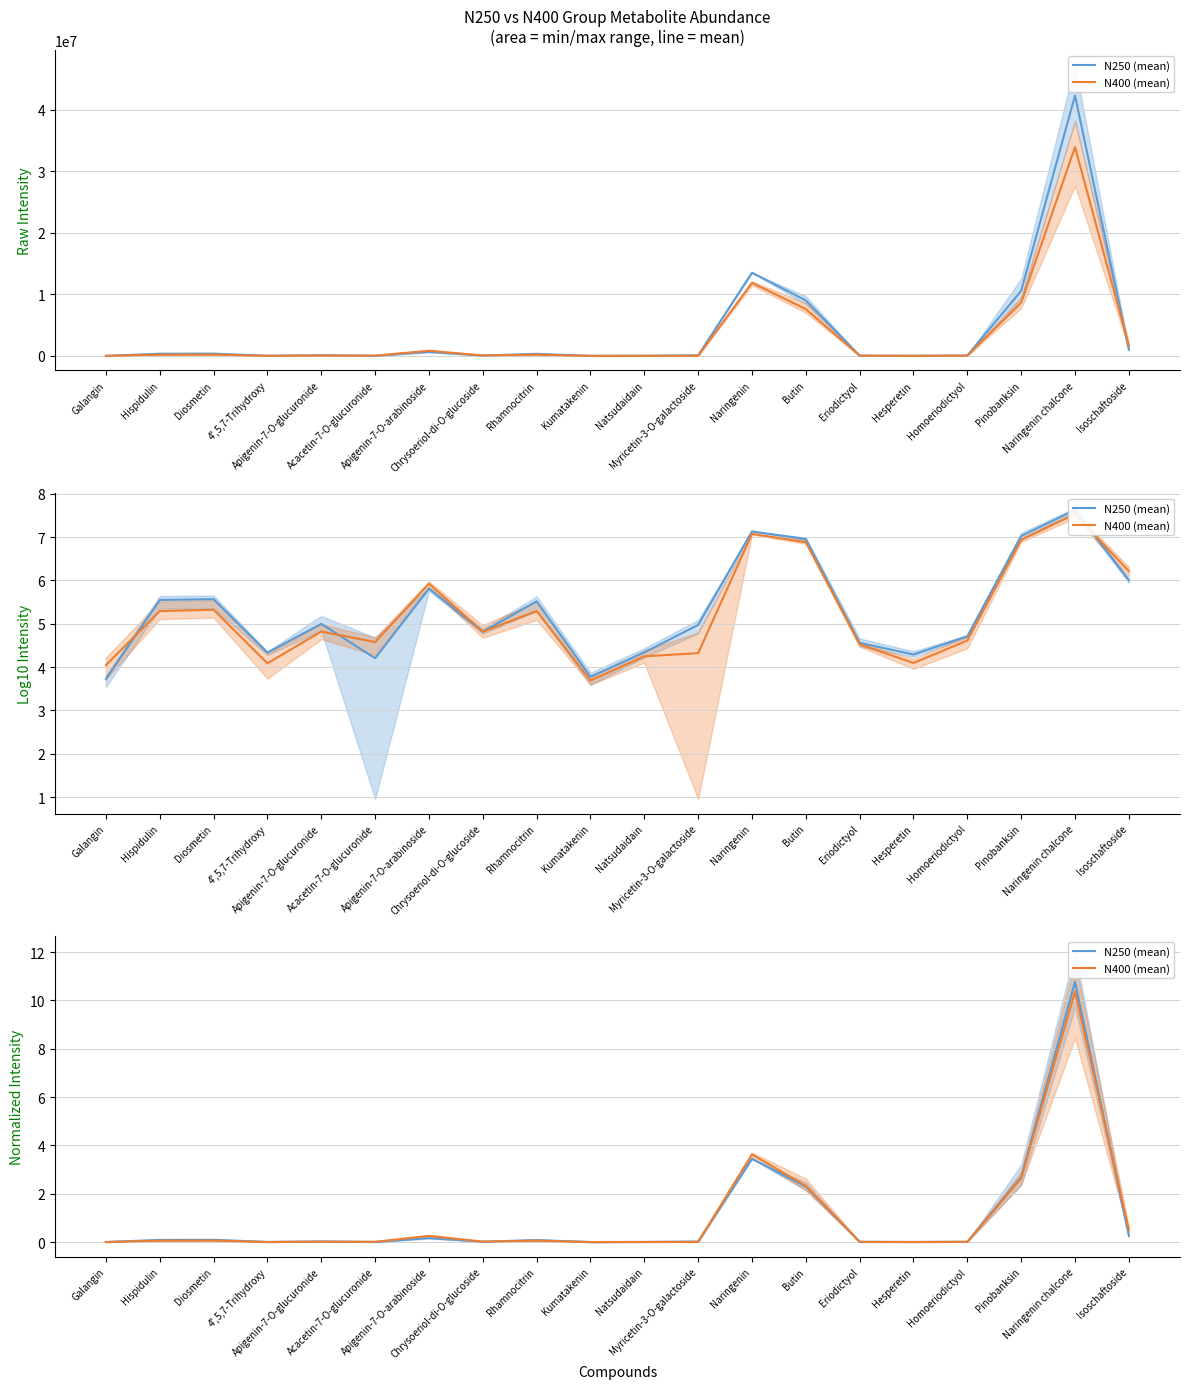

What is the average value of the N250 (mean) series?

1.0